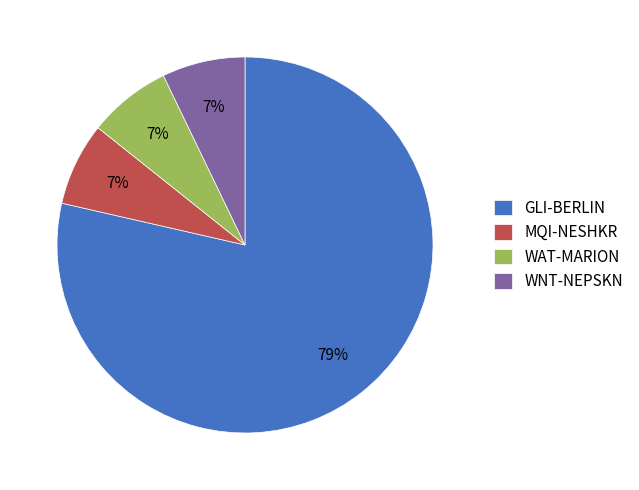

Which has a higher value, GLI-BERLIN or WAT-MARION?

GLI-BERLIN